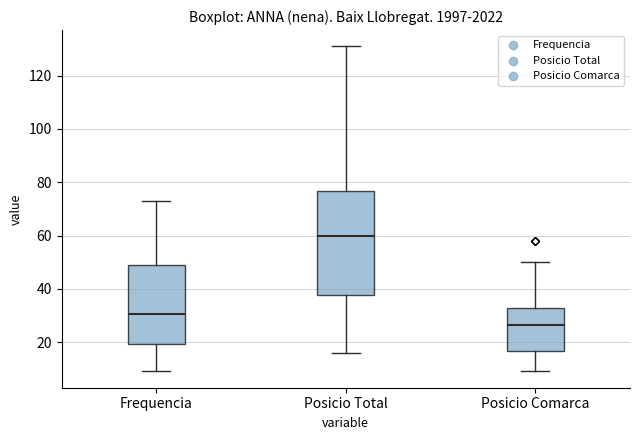

Reading left to right, transcribe this box plot: for each box, give where its median line is, the range the box spans, and where its two whiskers end, as read against the y-axis. The values are not printed on the chart, so give them approximately, as read against the axis.

Frequencia: median 30, box 20 to 50, whiskers 10 to 74
Posicio Total: median 60, box 38 to 76, whiskers 16 to 132
Posicio Comarca: median 26, box 16 to 34, whiskers 10 to 50